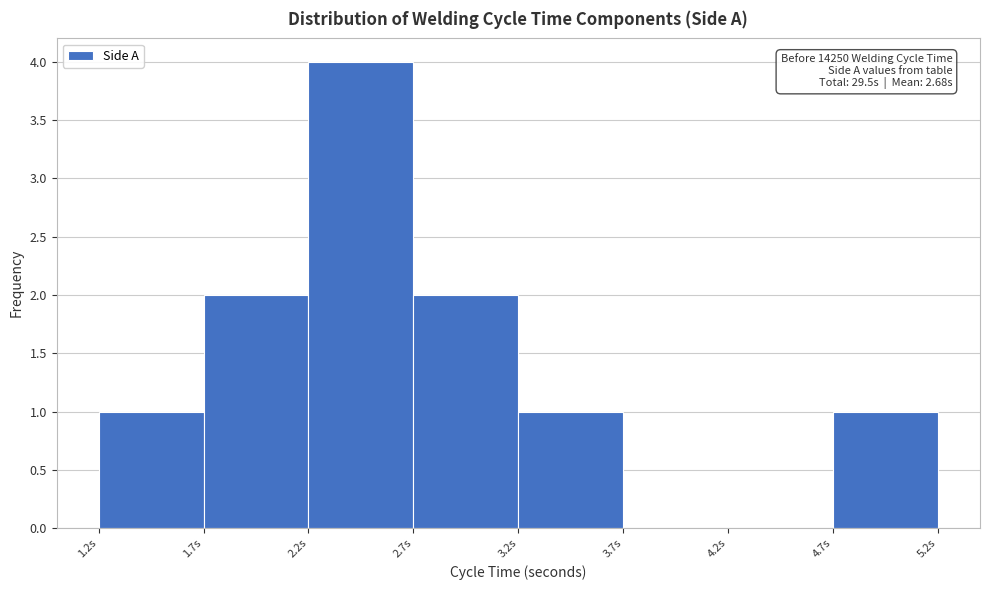

Which range on the x-axis has the tallest bar?

2.2 to 2.7